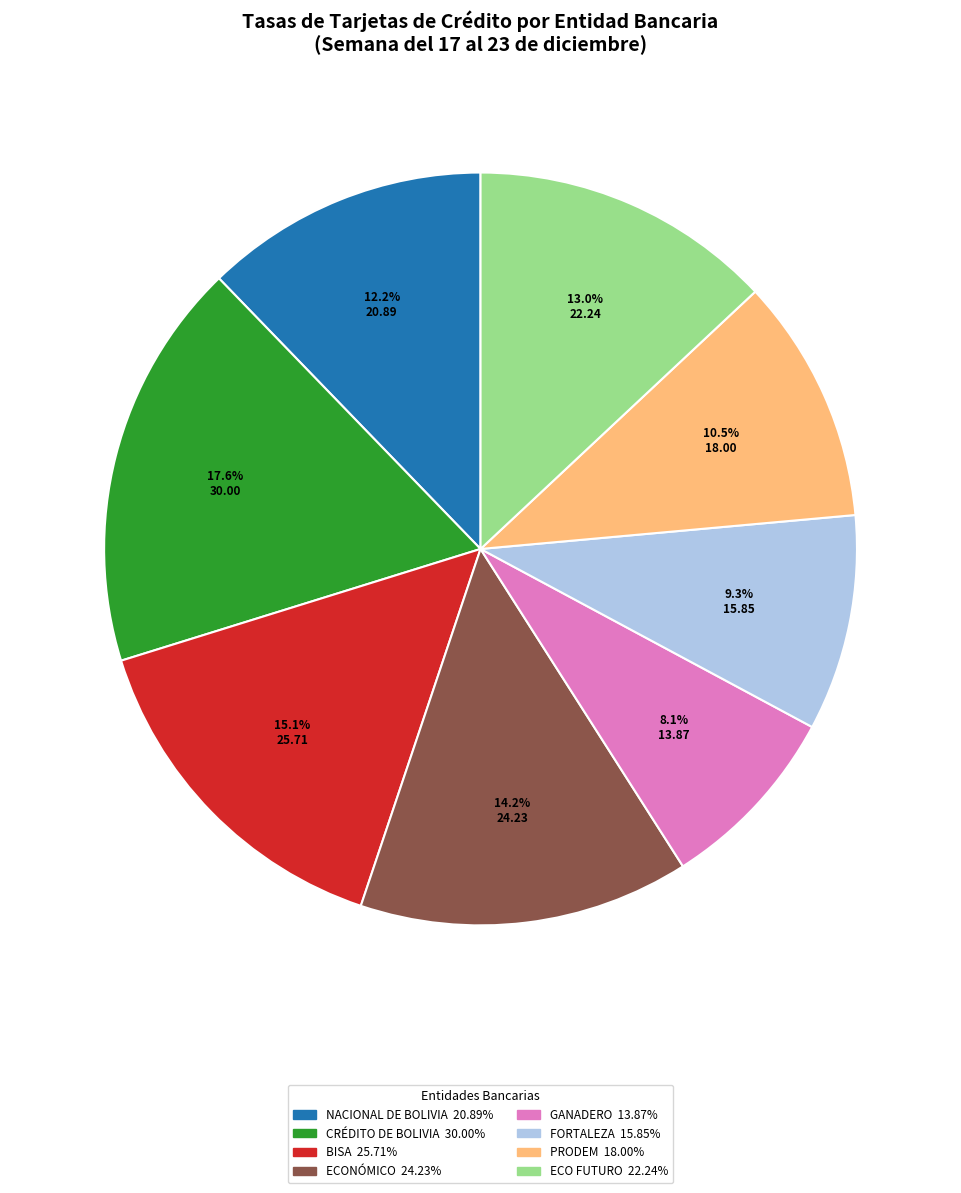

Does any single category account for the majority?

No